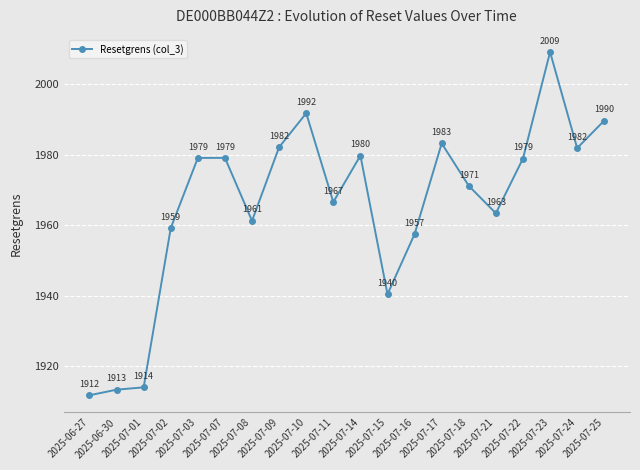

What is the ratio of the value at 2025-07-03 to the value at 2025-07-17?

1.0